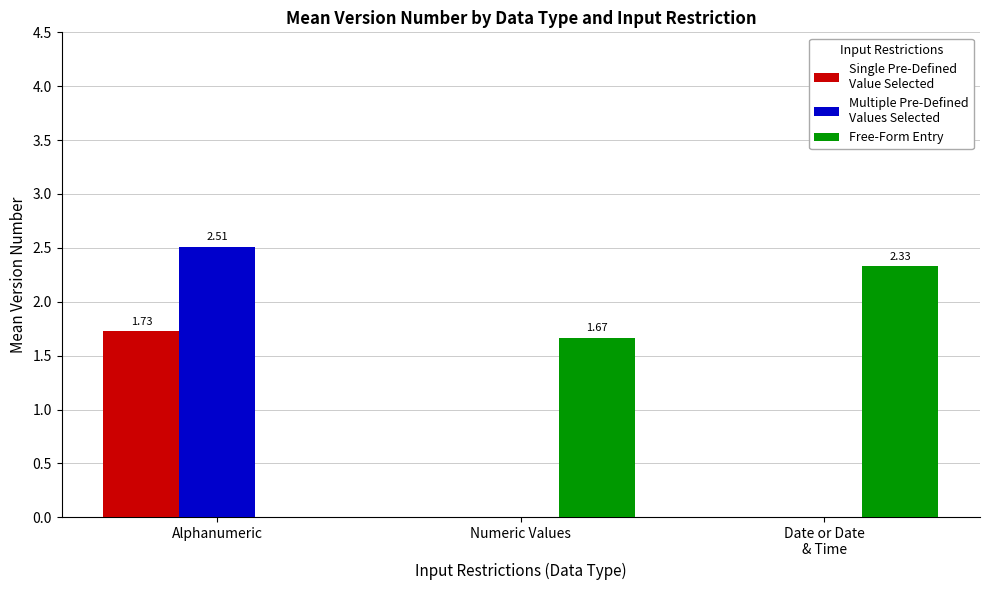

How many groups of bars are there?

3